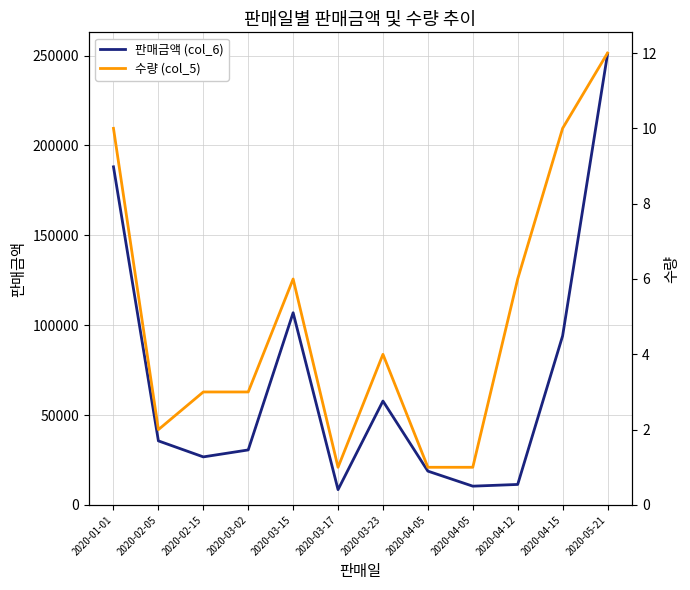

Which has a higher value, 2020-03-17 or 2020-03-15?

2020-03-15